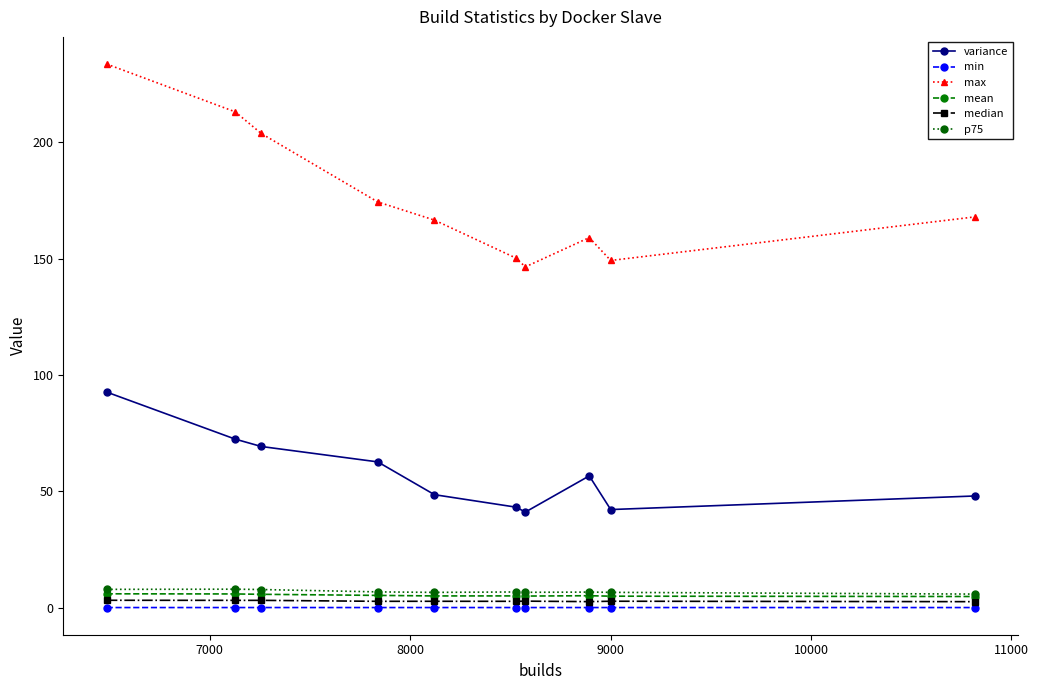

True or false: mean and variance intersect in this chart.

False